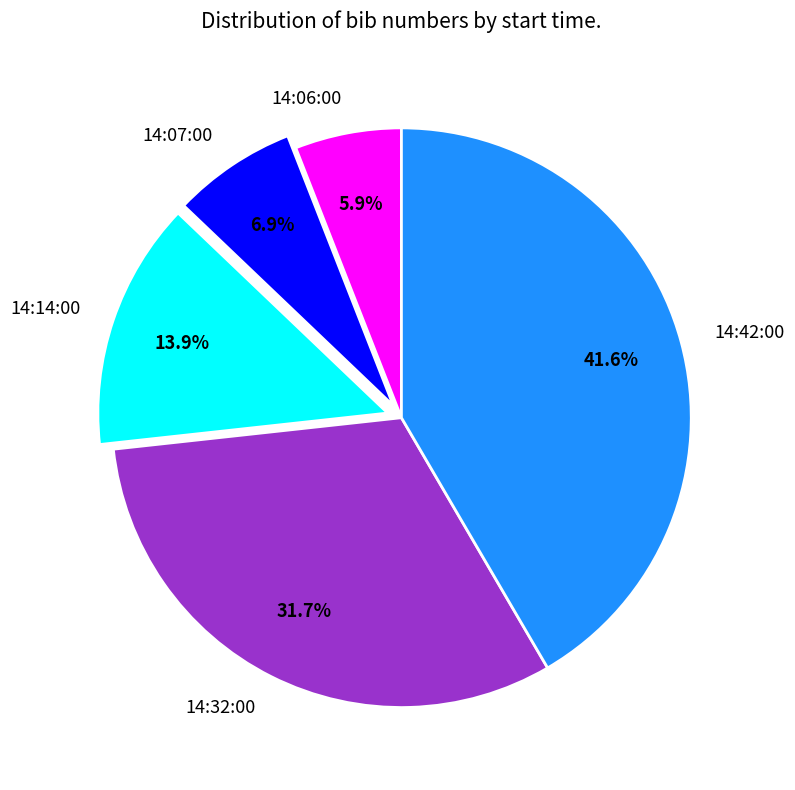

True or false: 14:42:00 accounts for 32% of the total.

False